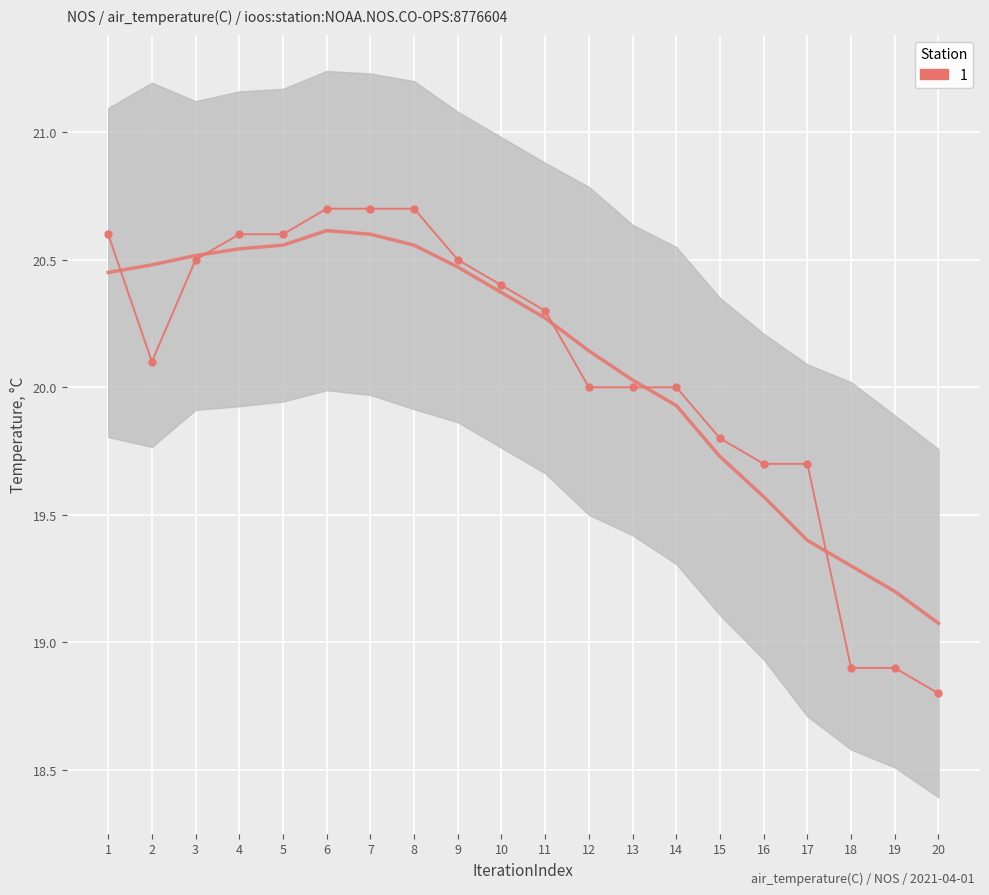

The chart shows a value of 20.5 at 3. True or false?

True